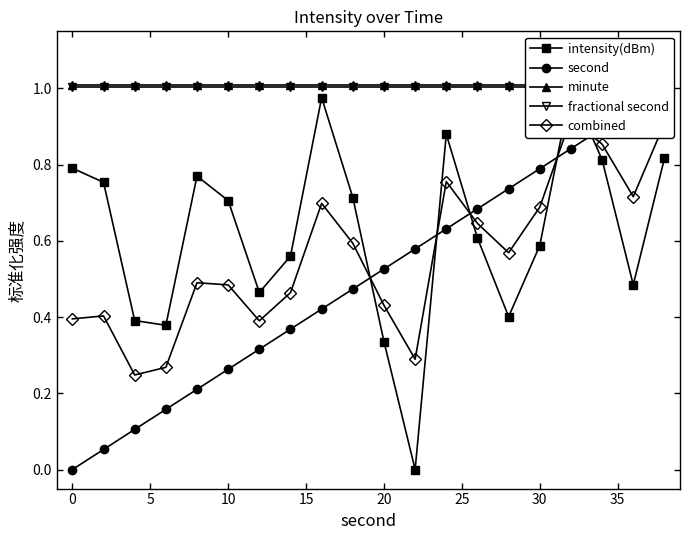

What is the maximum value for fractional second?

1.0